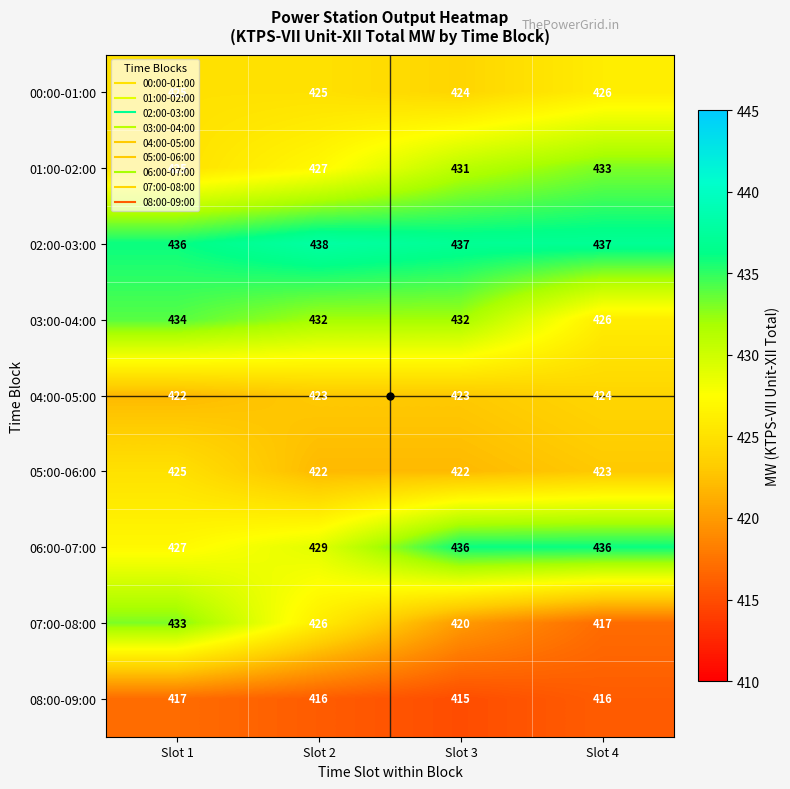

What is the sum of the 03:00-04:00 values at Slot 4 and Slot 1?

860